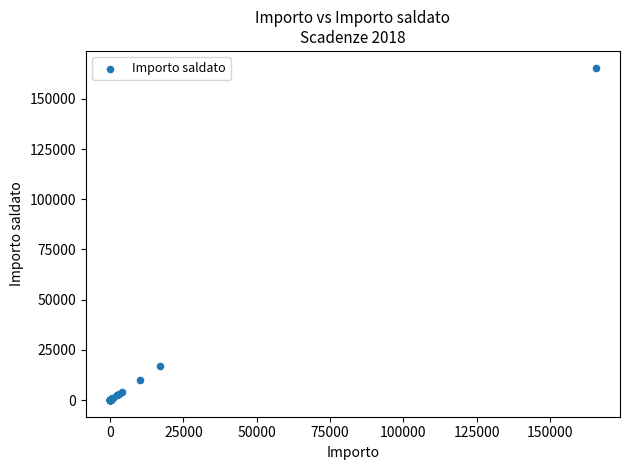

What Y value in the scatter plot is closest to 82802?

16924.0